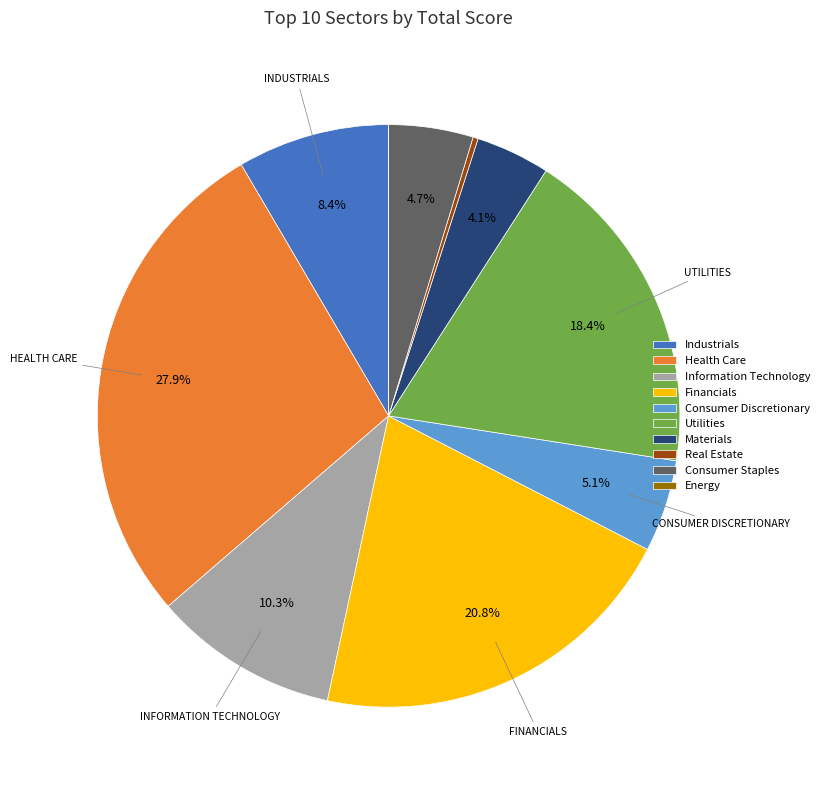

Is there any slice that represents more than half of the pie?

No